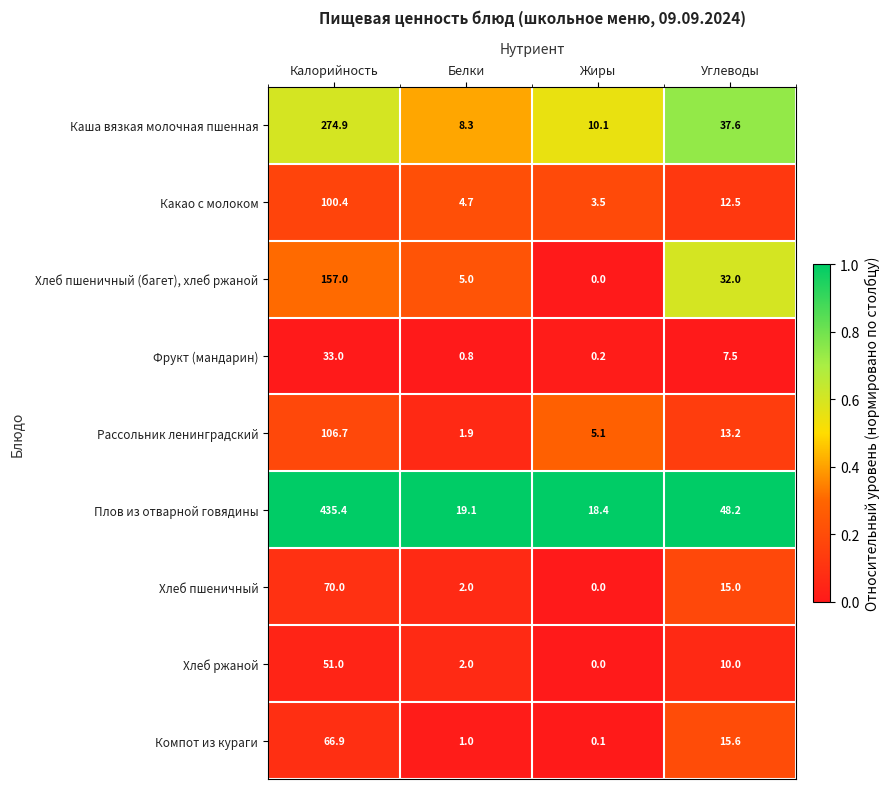

What is the total value across all series at Калорийность?

1295.3